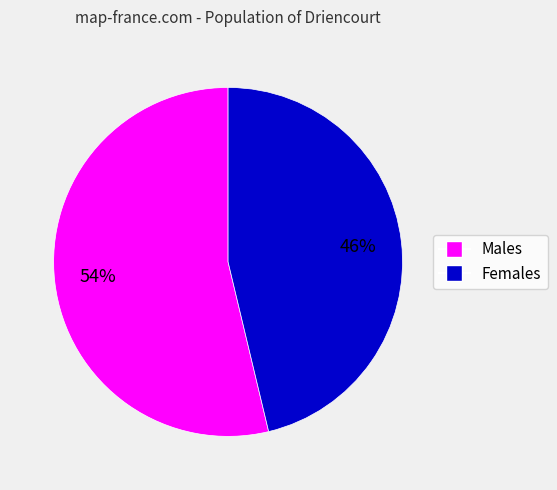

To the nearest percent, what is the average slice percentage?

50%